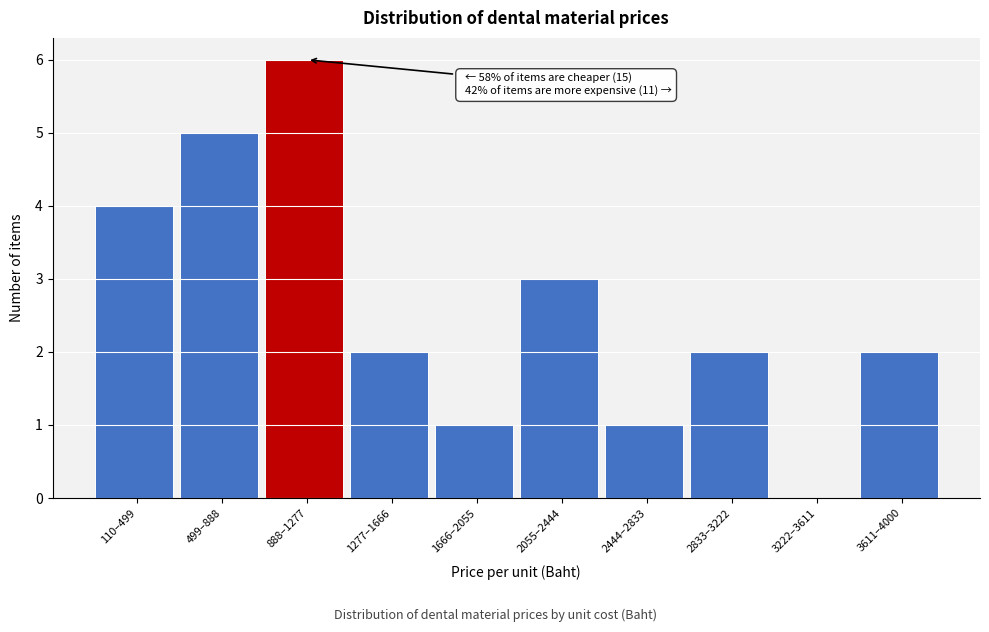

Reading left to right, extract all data points from this chart.

110–499=4	499–888=5	888–1277=6	1277–1666=2	1666–2055=1	2055–2444=3	2444–2833=1	2833–3222=2	3222–3611=0	3611–4000=2